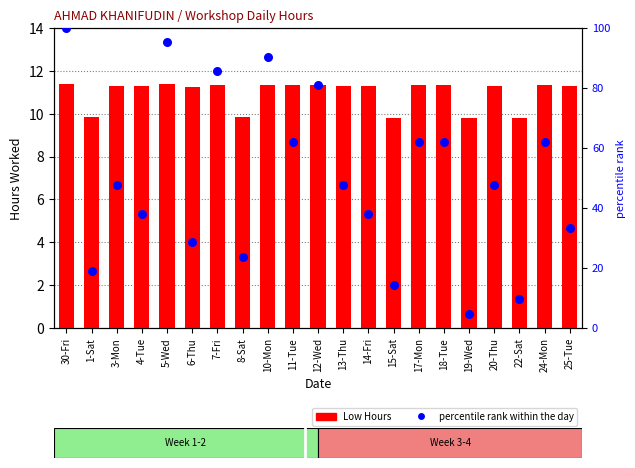

What are all the series names shown in the legend?

Low Hours, percentile rank within the day